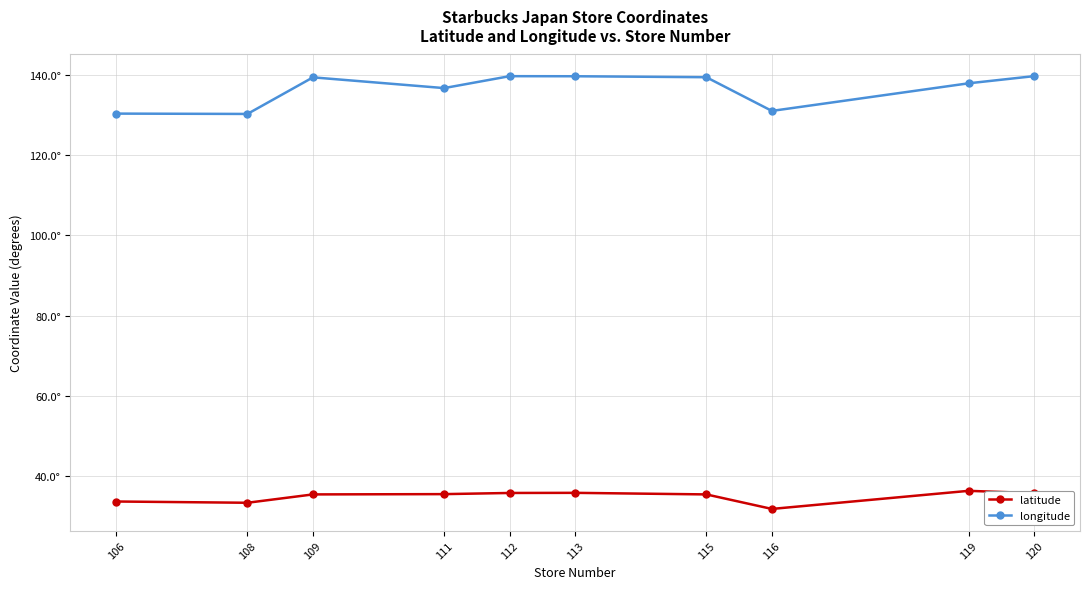

True or false: latitude and longitude cross at least once.

False